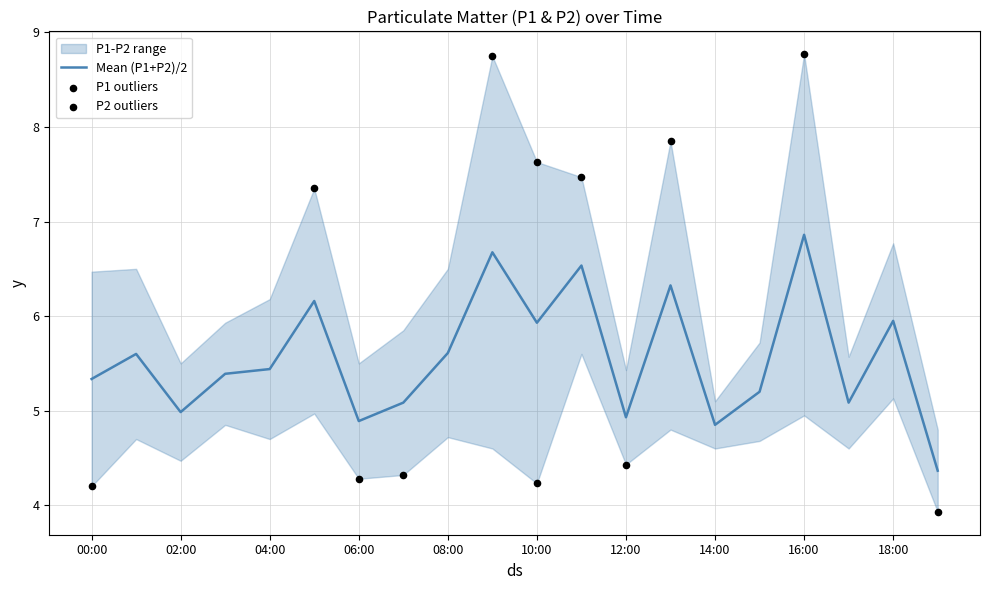

At which category is the sum across all series the highest?

16:00